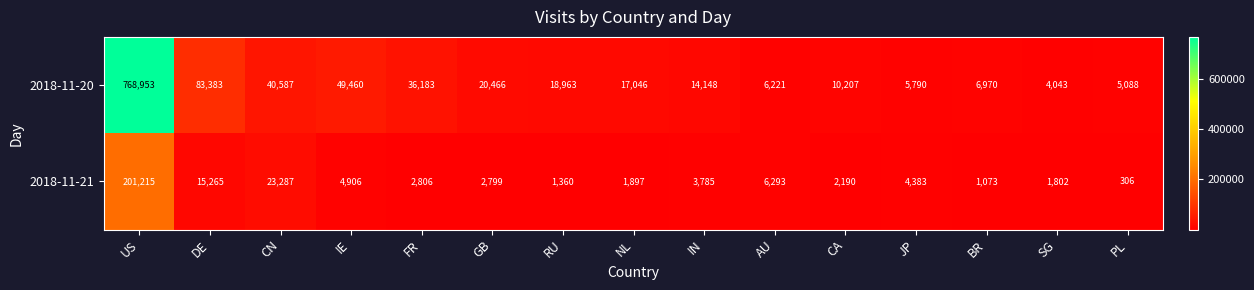

What is the maximum value shown in the chart?

768953